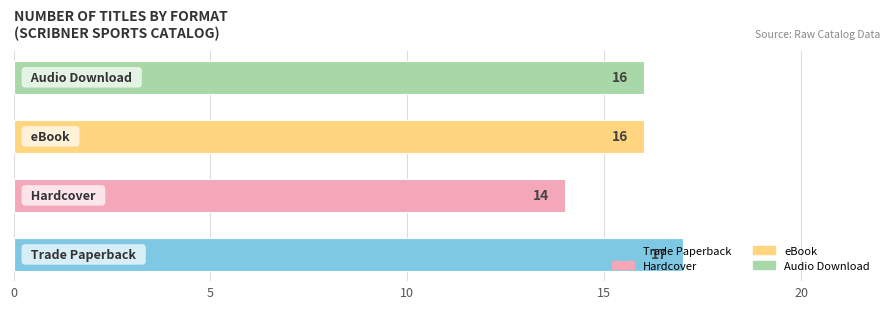

What is the minimum value shown in the chart?

14